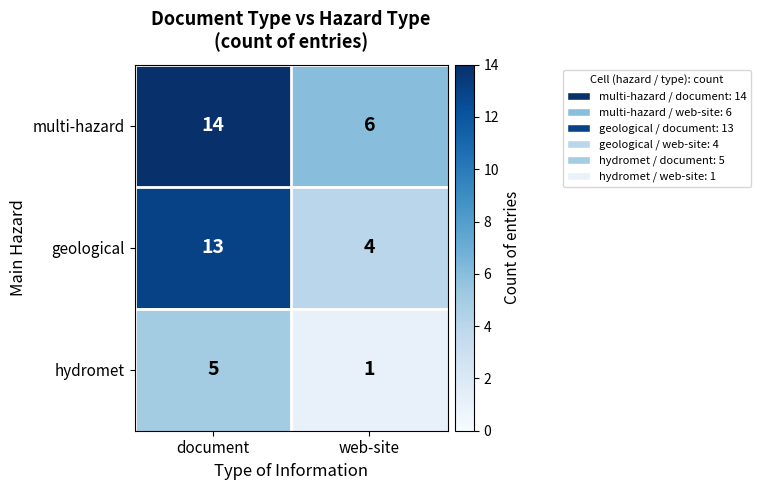

Which category has the highest value across all series?

document